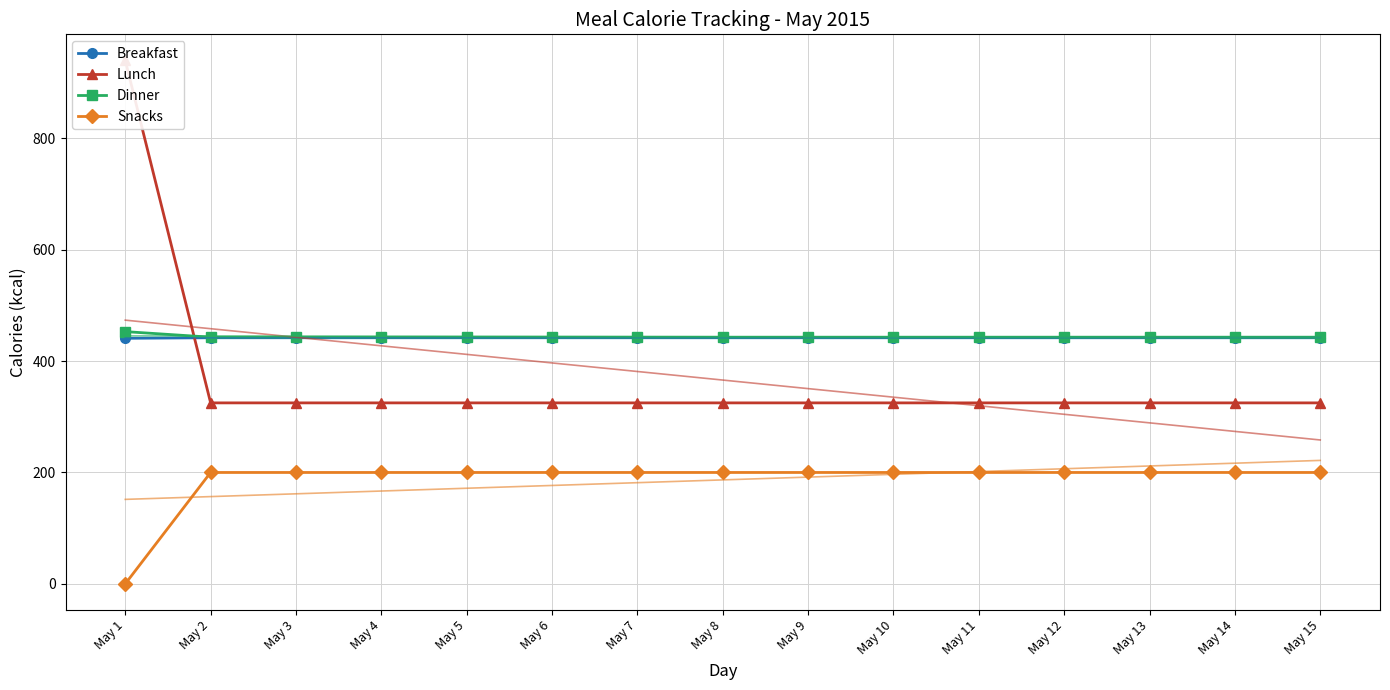

Reading right to left, transcribe all the data shown in this chart.

Breakfast: May 15=442	May 14=442	May 13=442	May 12=442	May 11=442	May 10=442	May 9=442	May 8=442	May 7=442	May 6=442	May 5=442	May 4=442	May 3=442	May 2=442	May 1=441
Lunch: May 15=325	May 14=325	May 13=325	May 12=325	May 11=325	May 10=325	May 9=325	May 8=325	May 7=325	May 6=325	May 5=325	May 4=325	May 3=325	May 2=325	May 1=940
Dinner: May 15=443	May 14=443	May 13=443	May 12=443	May 11=443	May 10=443	May 9=443	May 8=443	May 7=443	May 6=443	May 5=443	May 4=443	May 3=443	May 2=443	May 1=453
Snacks: May 15=200	May 14=200	May 13=200	May 12=200	May 11=200	May 10=200	May 9=200	May 8=200	May 7=200	May 6=200	May 5=200	May 4=200	May 3=200	May 2=200	May 1=0